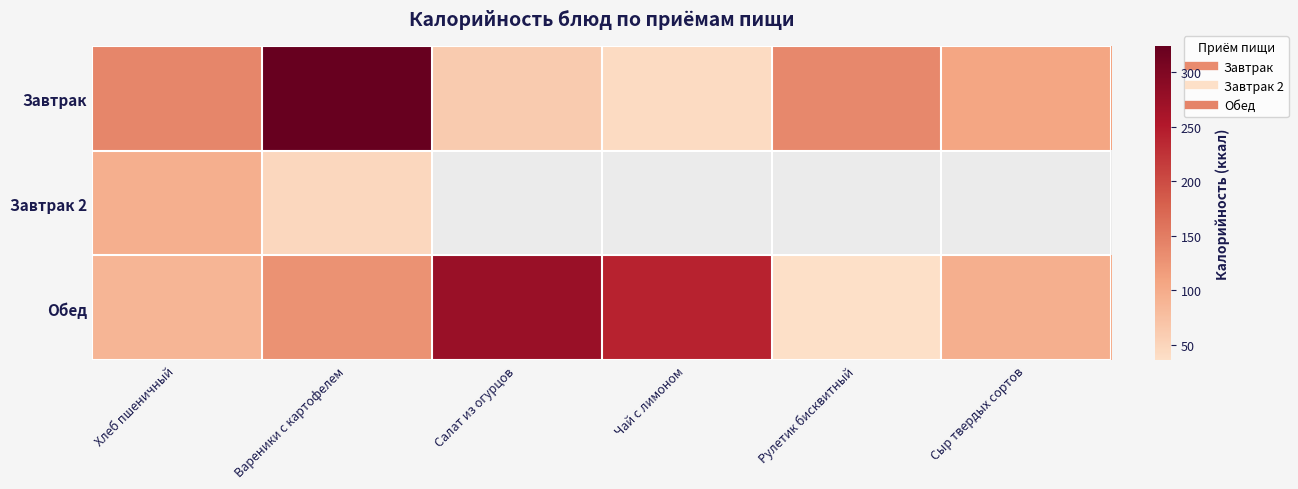

What is the sum of all Обед values?

864.3